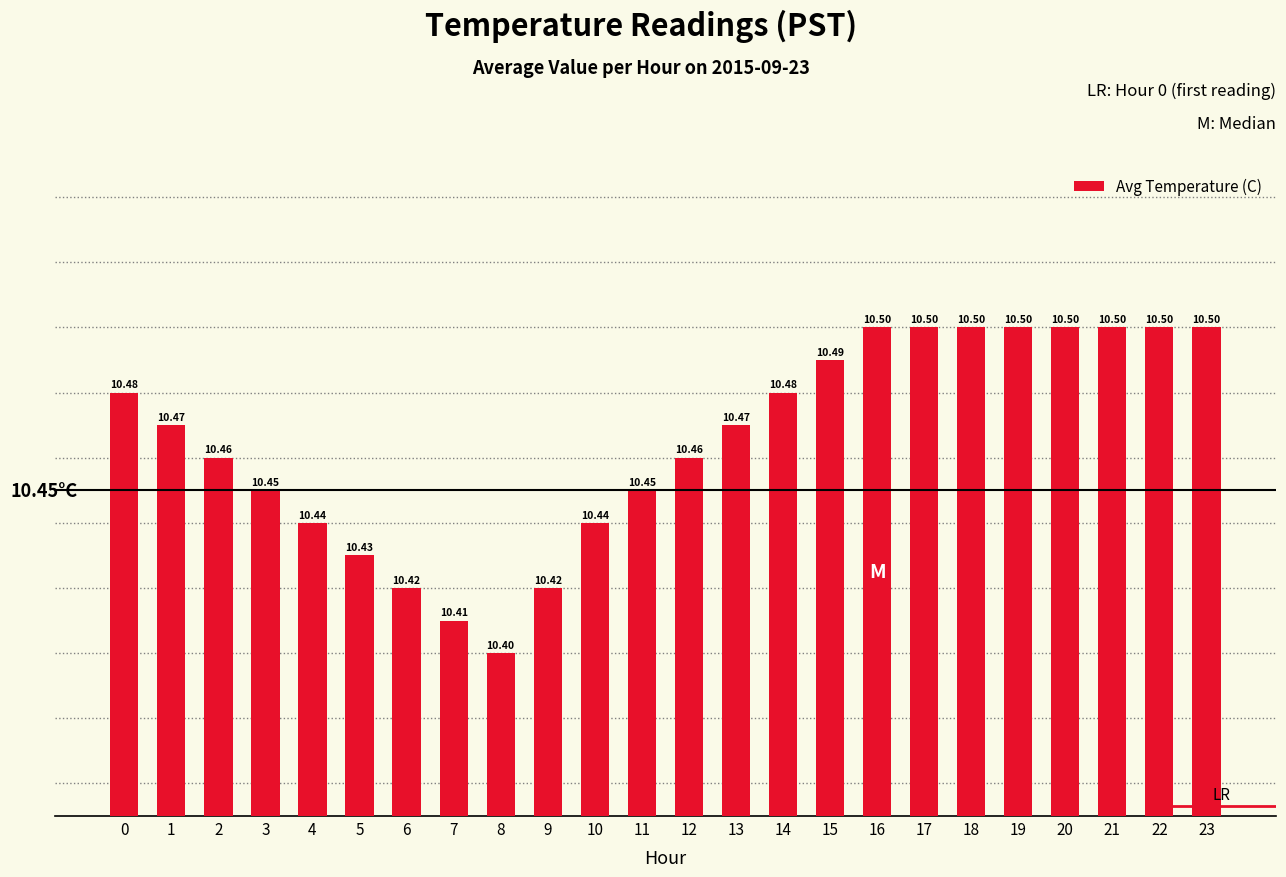

How many values are between 10 and 11?

24